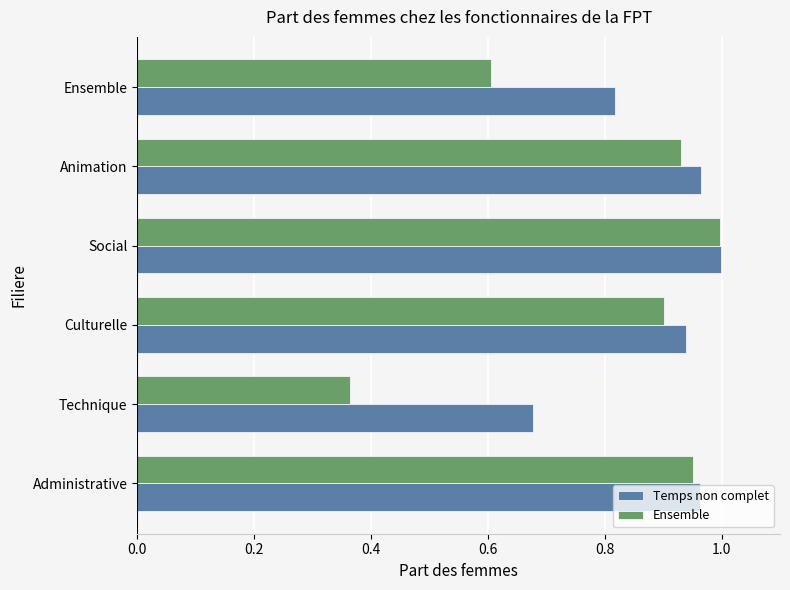

At how many categories does at least one series exceed 0?

6